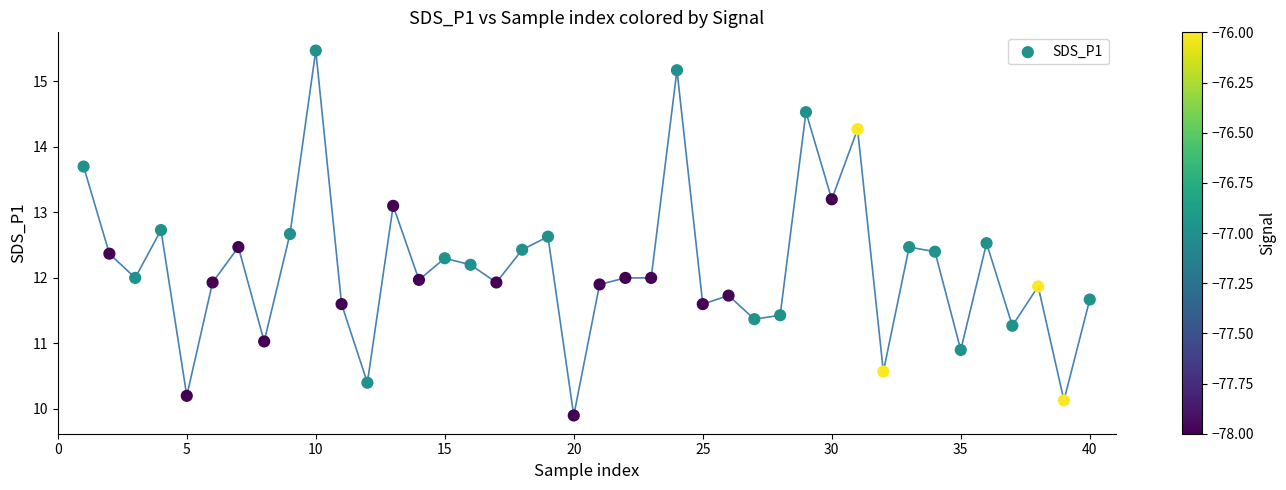

What is the range of X values (max minus min)?

39.0